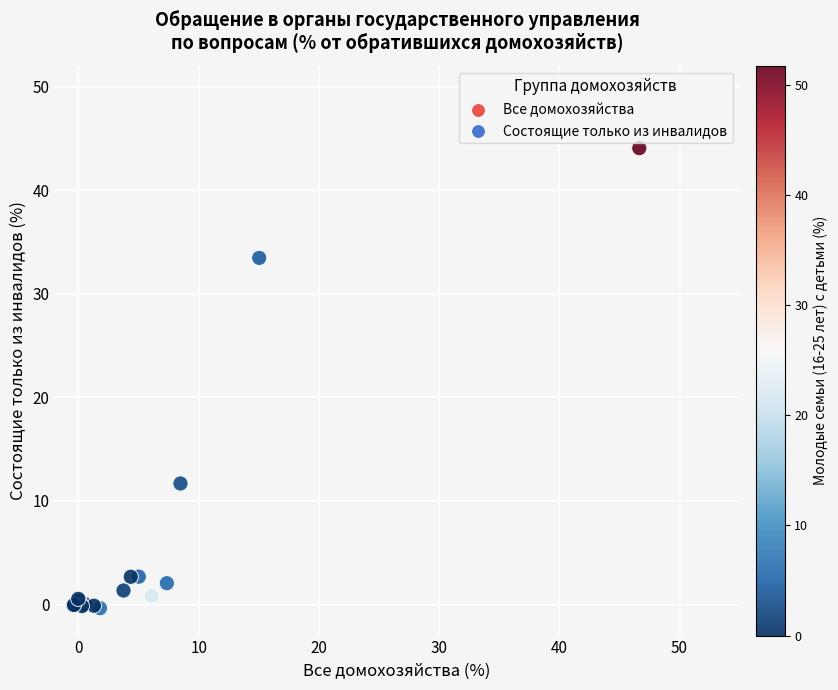

What Y value in the scatter plot is closest to 21?

11.7